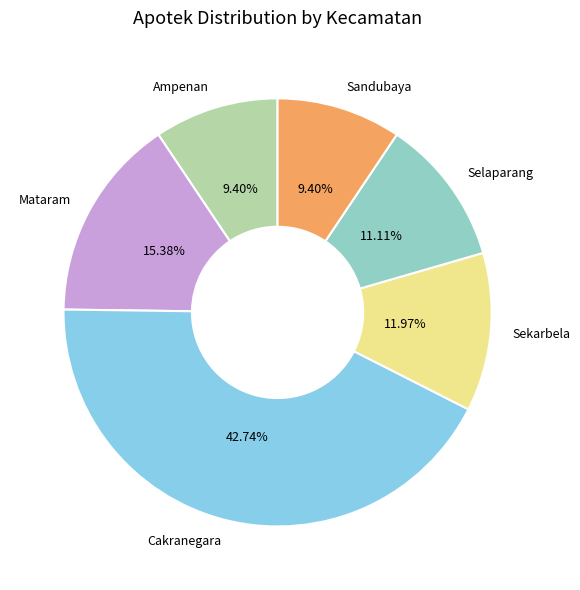

Does Selaparang account for over 50% of the chart?

No